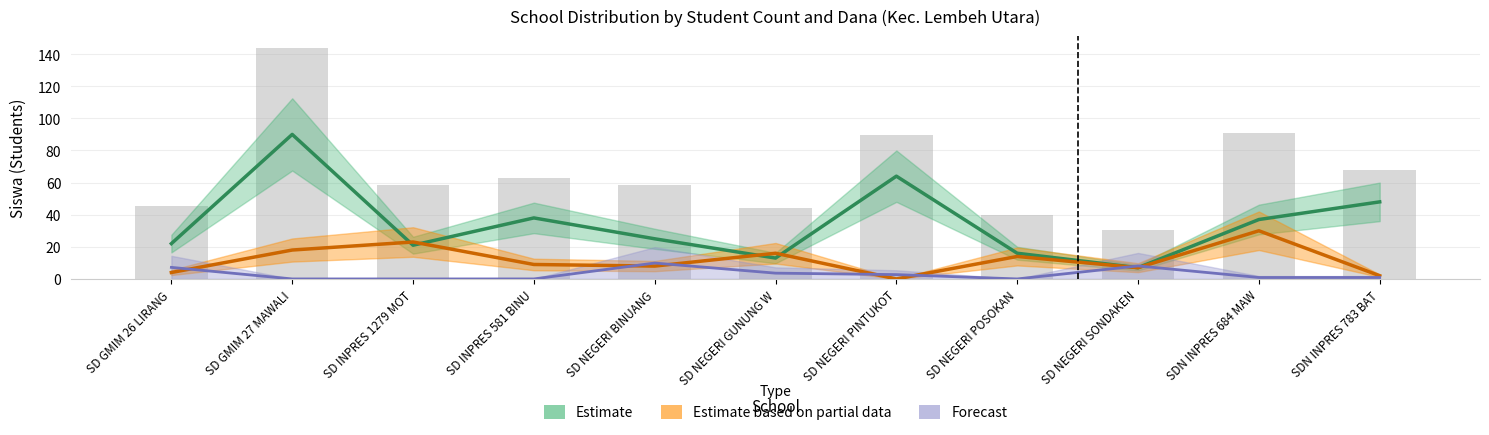

What position from the right is SD NEGERI SONDAKEN?

3